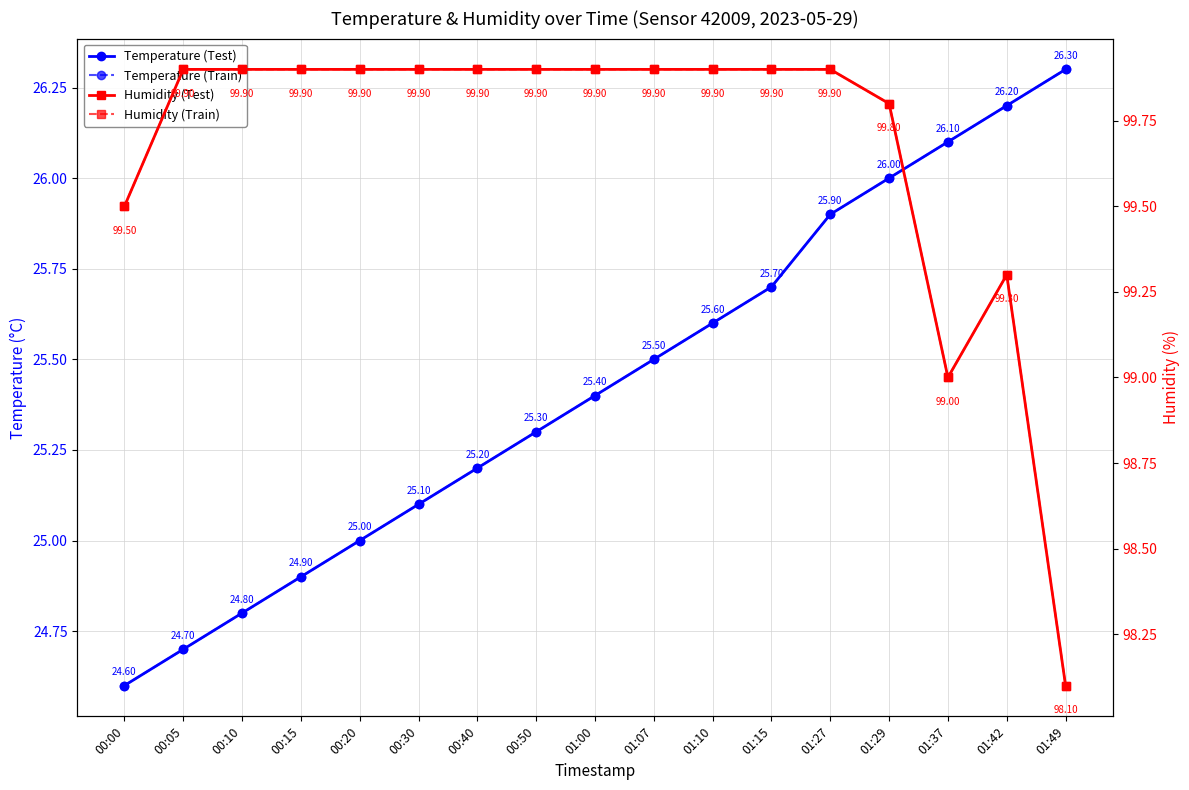

Reading right to left, what are all the values shown in this chart?

Temperature (Test): 26.3	26.2	26.1	26.0	25.9	25.7	25.6	25.5	25.4	25.3	25.2	25.1	25.0	24.9	24.8	24.7	24.6
Temperature (Train): 26.3	26.2	26.1	26.0	25.9	25.7	25.6	25.5	25.4	25.3	25.2	25.1	25.0	24.9	24.8	24.7	24.6
Humidity (Test): 98.1	99.3	99.0	99.8	99.9	99.9	99.9	99.9	99.9	99.9	99.9	99.9	99.9	99.9	99.9	99.9	99.5
Humidity (Train): 98.1	99.3	99.0	99.8	99.9	99.9	99.9	99.9	99.9	99.9	99.9	99.9	99.9	99.9	99.9	99.9	99.5